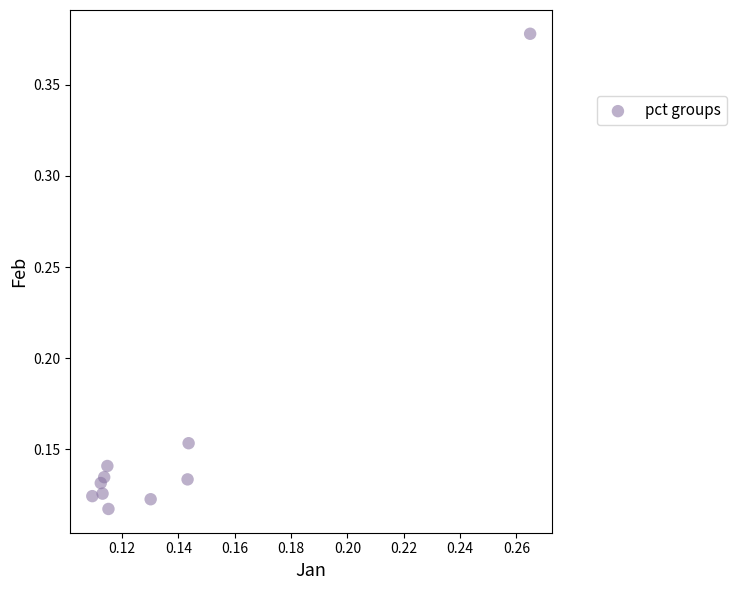

What is the range of Y values (max minus min)?

0.3